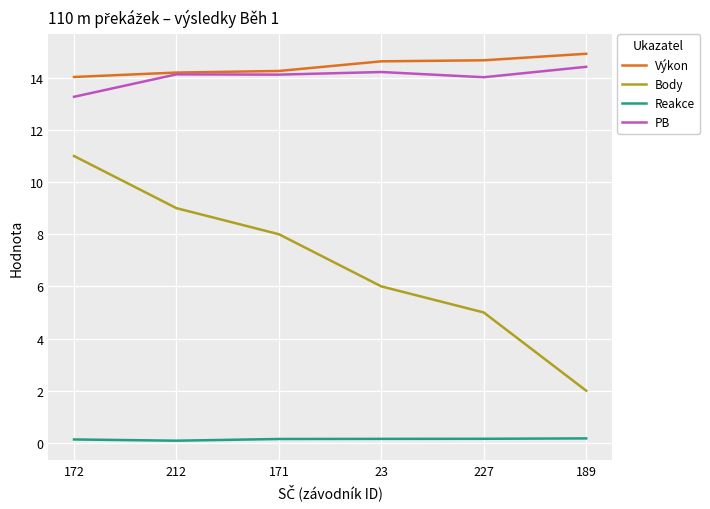

Does the chart have visible grid lines?

Yes